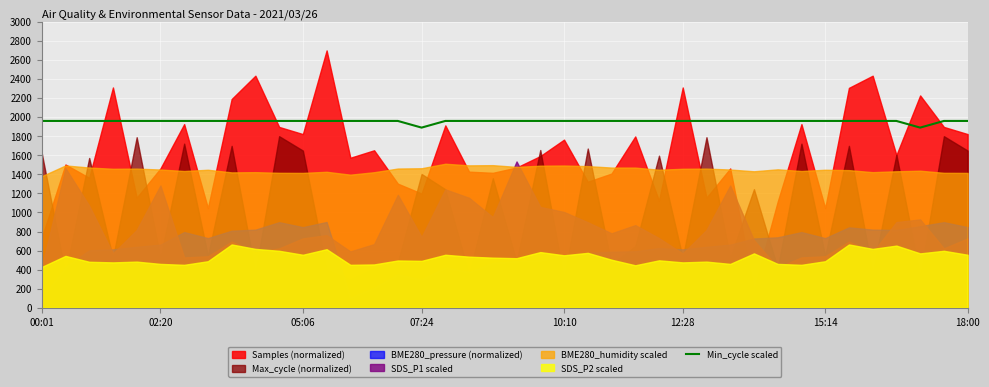

What is the highest value of the Min_cycle scaled series?

1960